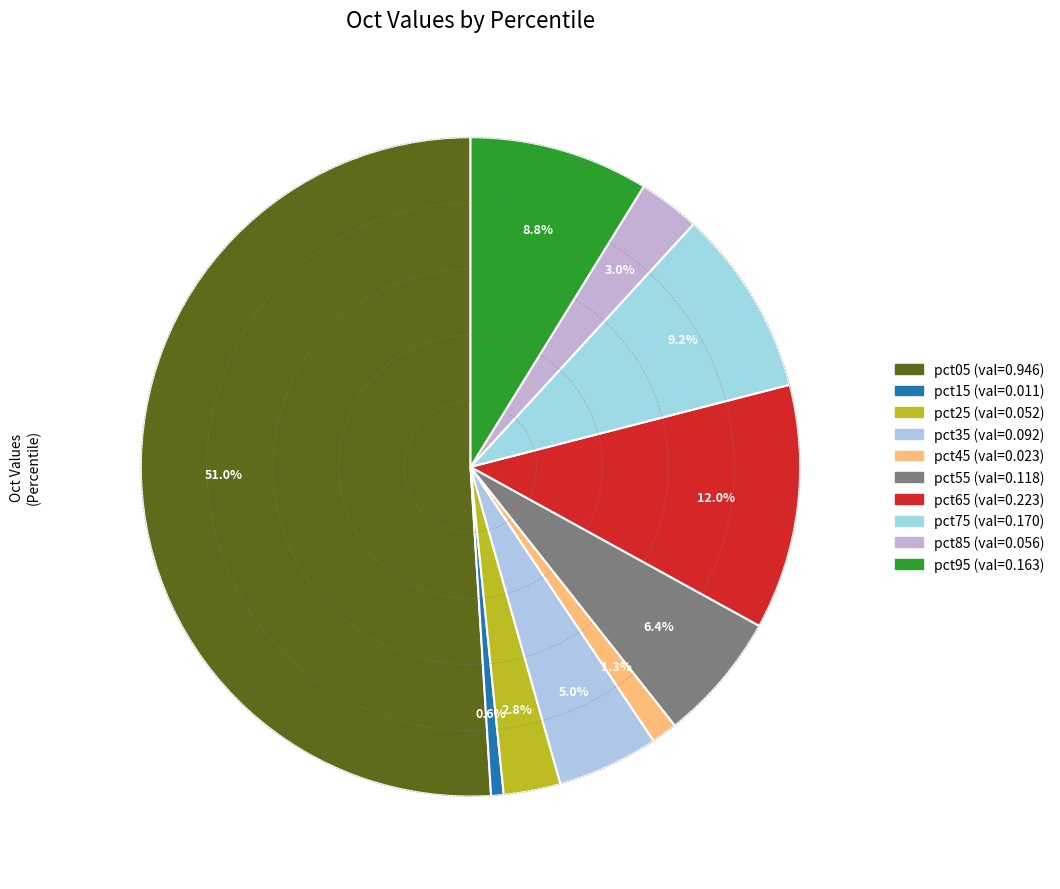

What is the smallest slice in the pie chart?

pct15